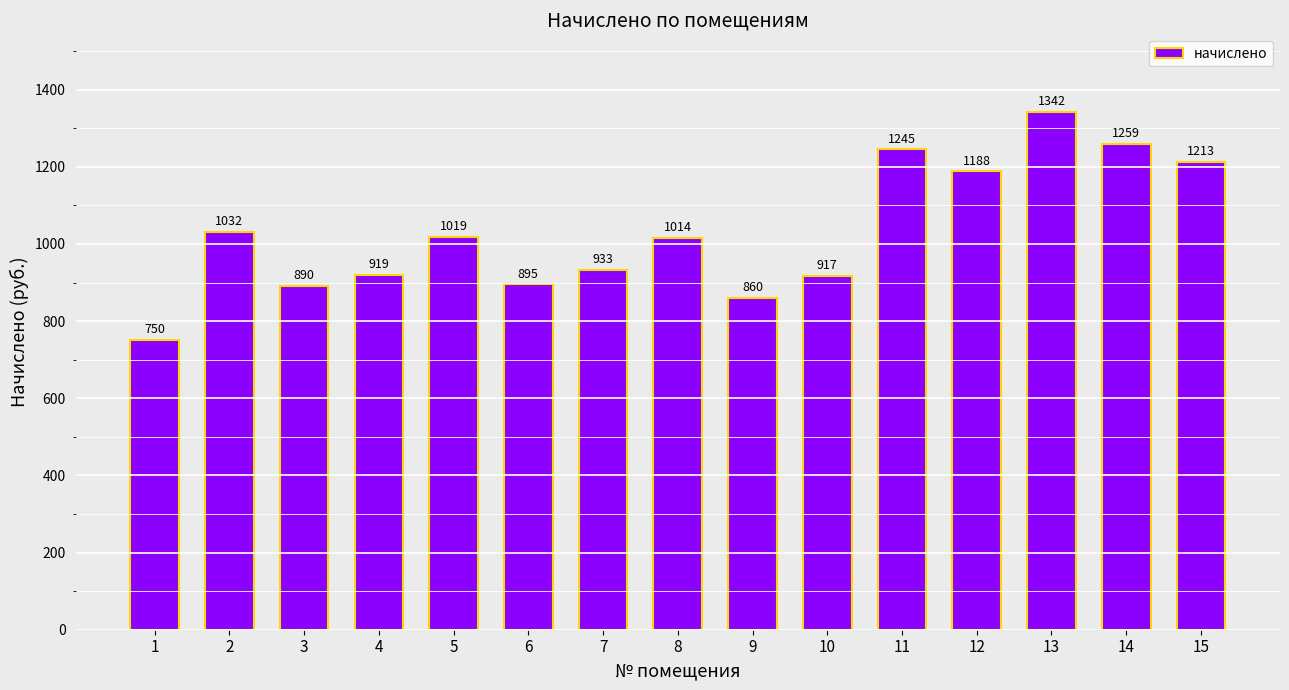

Are the bars grouped side by side (vs. stacked)?

No